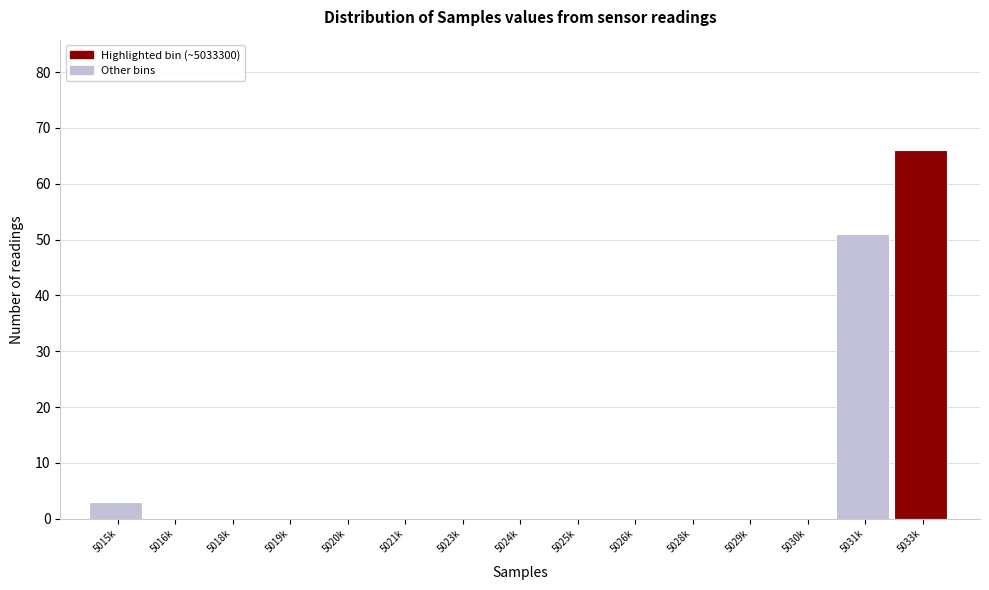

Reading left to right, transcribe all the data shown in this chart.

5015k=3	5016k=0	5018k=0	5019k=0	5020k=0	5021k=0	5023k=0	5024k=0	5025k=0	5026k=0	5028k=0	5029k=0	5030k=0	5031k=51	5033k=66